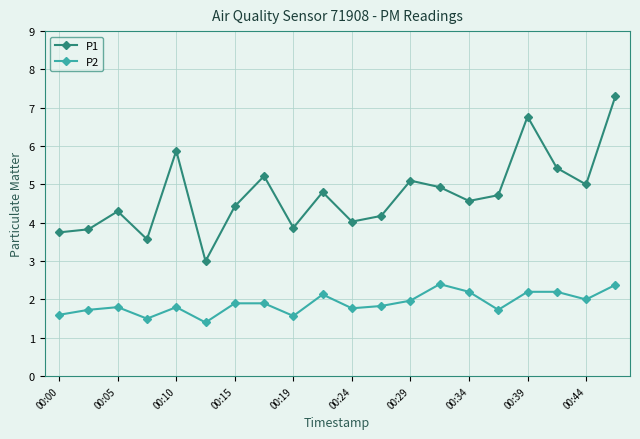

What is the difference between the second highest and minimum values in the P1 series?

3.8